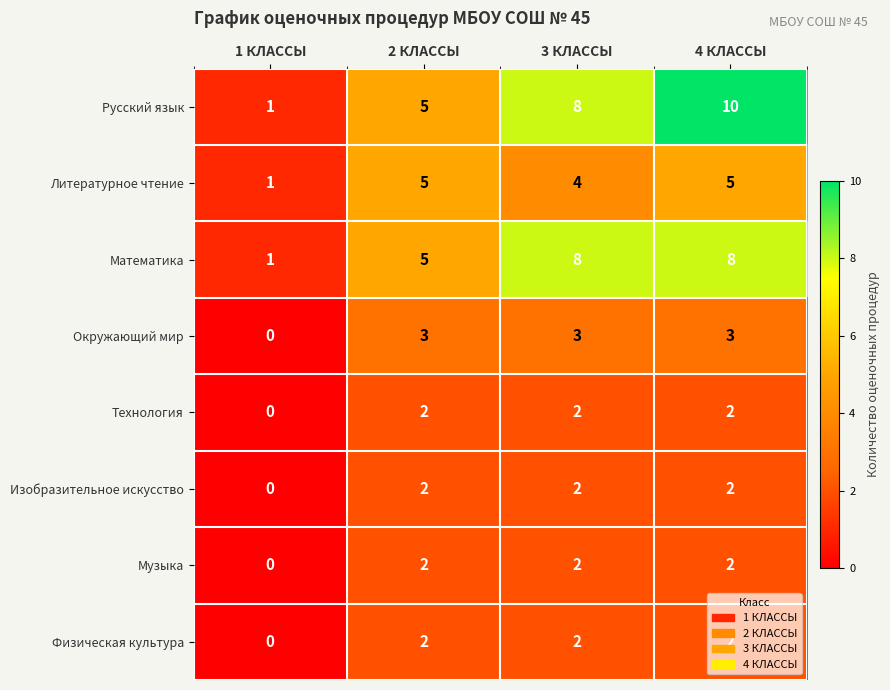

What is the sum of all Русский язык values?

24